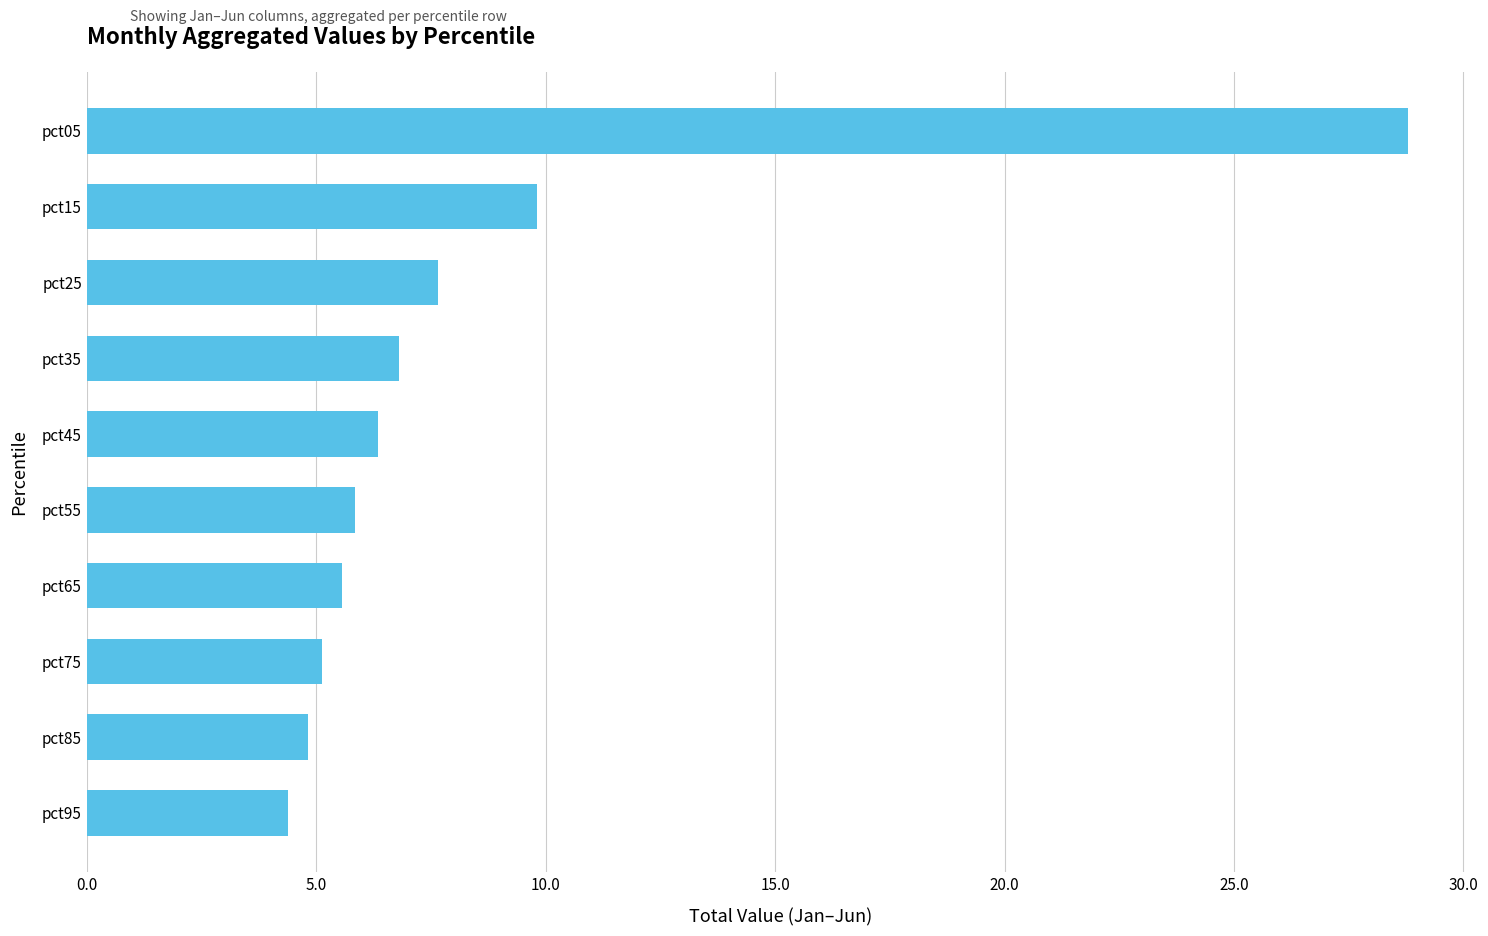

What is the ratio of the value at pct35 to the value at pct15?

0.7